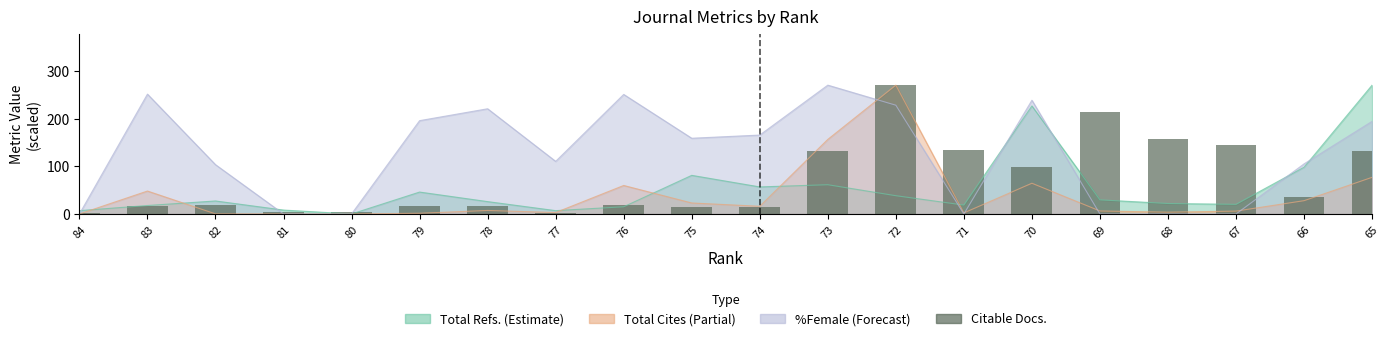

List the labels in order of value, smallest first.

84, 77, 80, 81, 74, 75, 83, 79, 78, 82, 76, 66, 70, 73, 65, 71, 67, 68, 69, 72